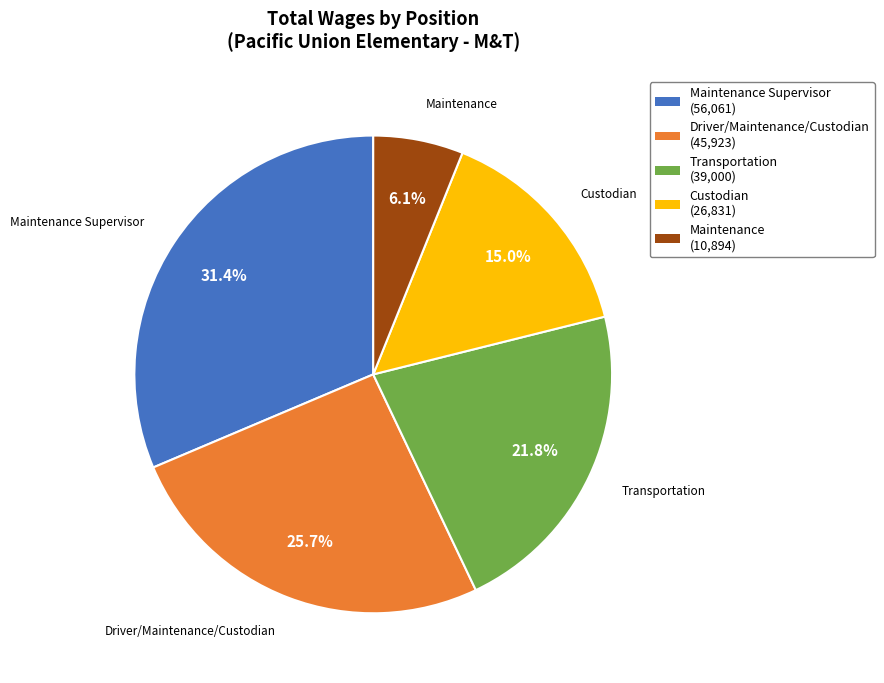

Which has a higher value, Transportation or Driver/Maintenance/Custodian?

Driver/Maintenance/Custodian